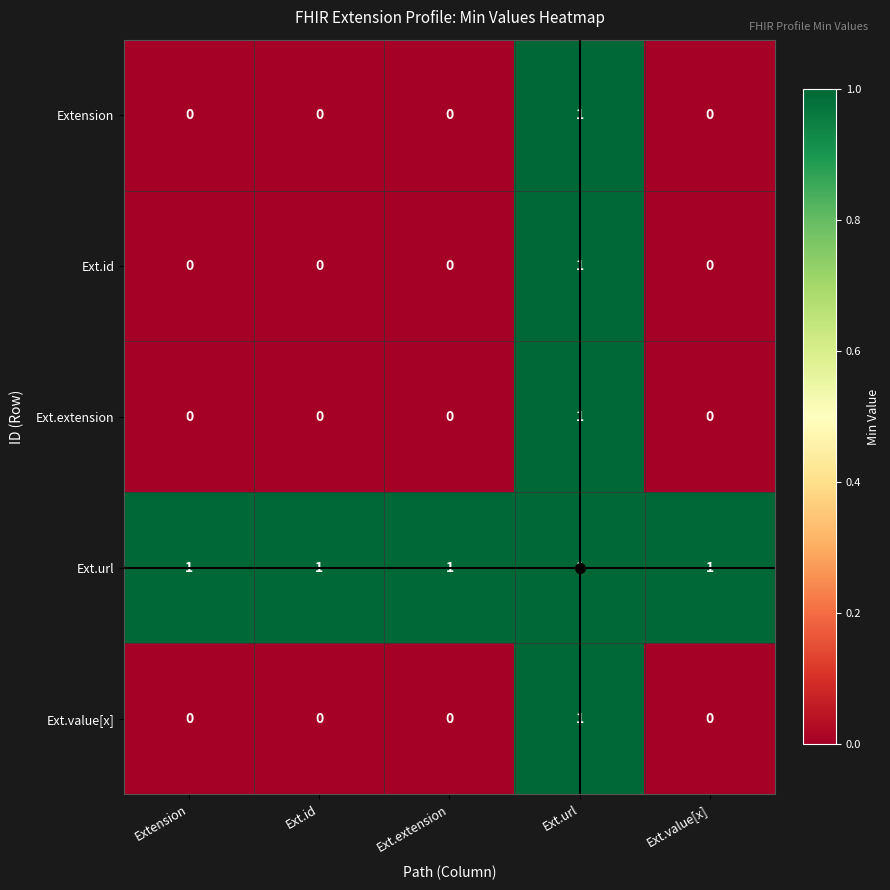

At which category is the sum across all series the highest?

Ext.url